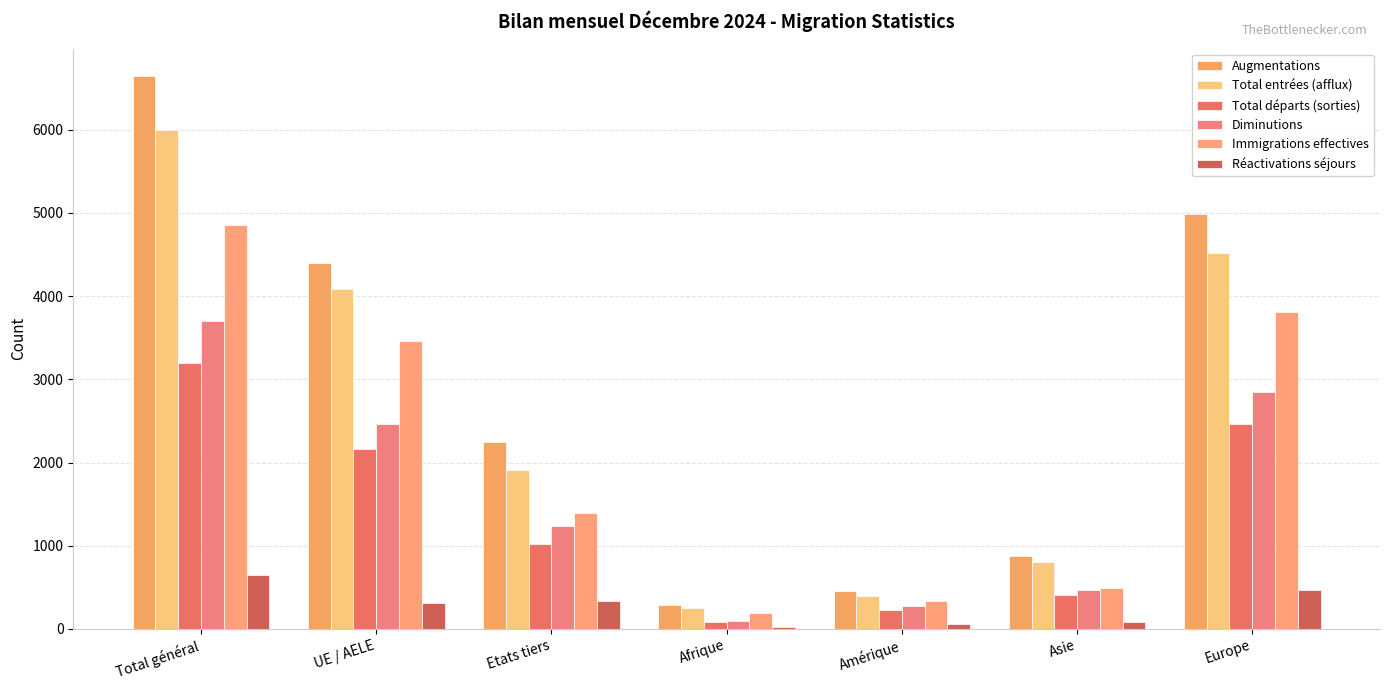

Where is Diminutions nearest to the value 1901?

UE / AELE